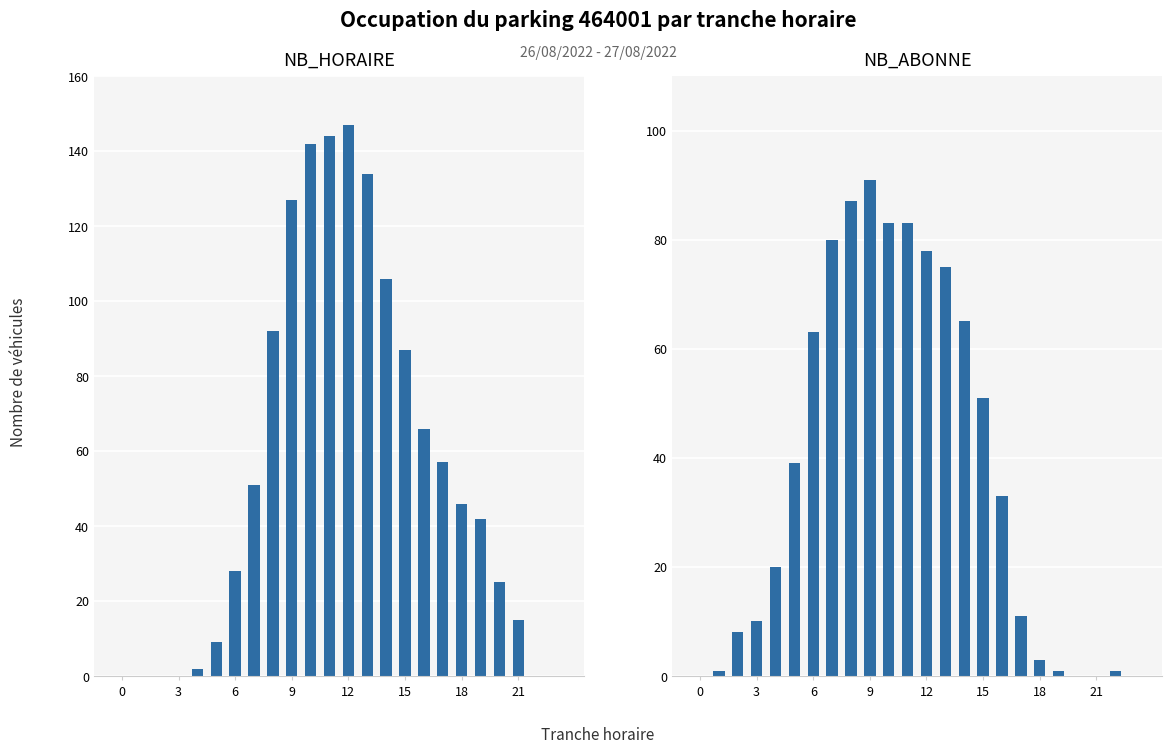

True or false: NB_HORAIRE has a value of 147 at 12.

True